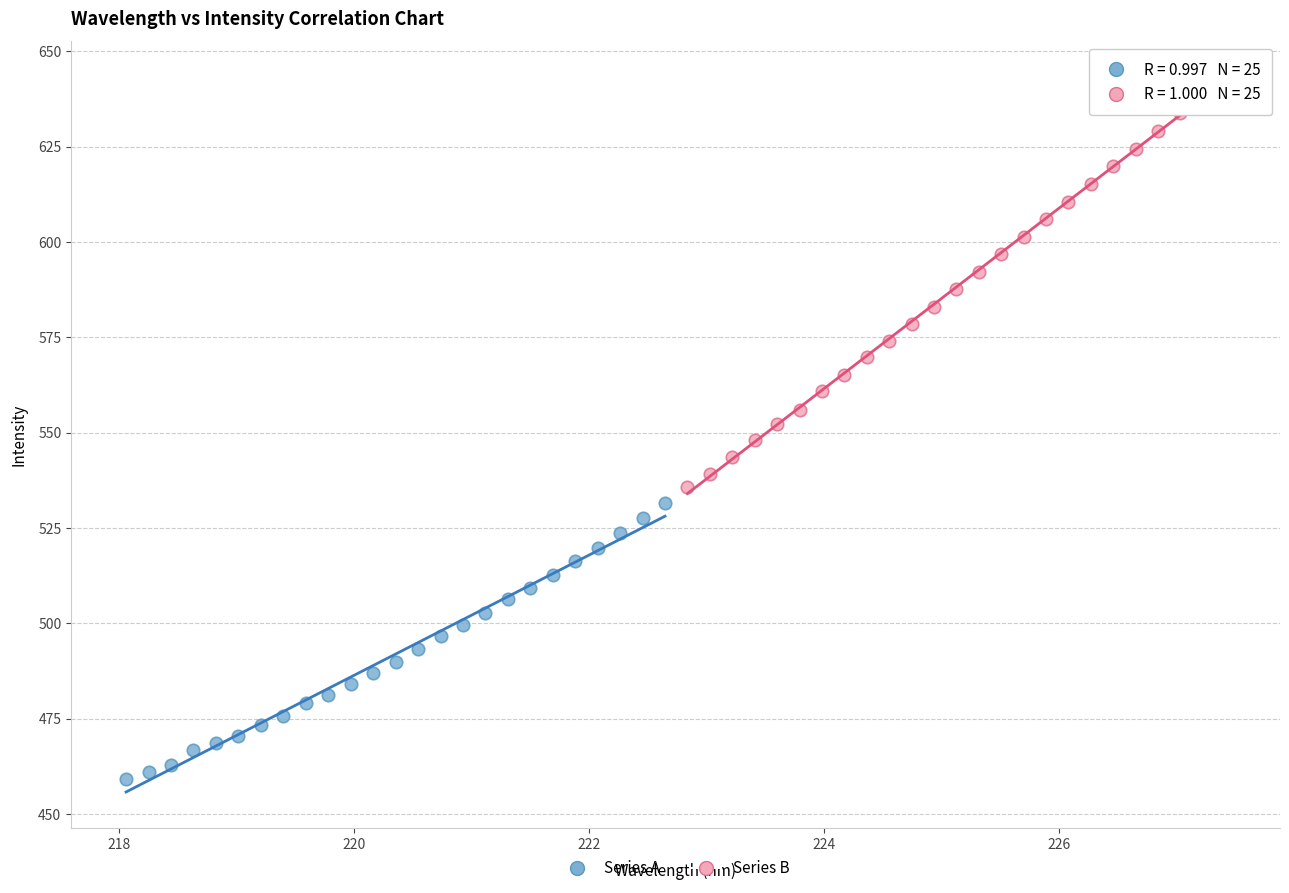

Which series contains the lowest Y value?

Series A